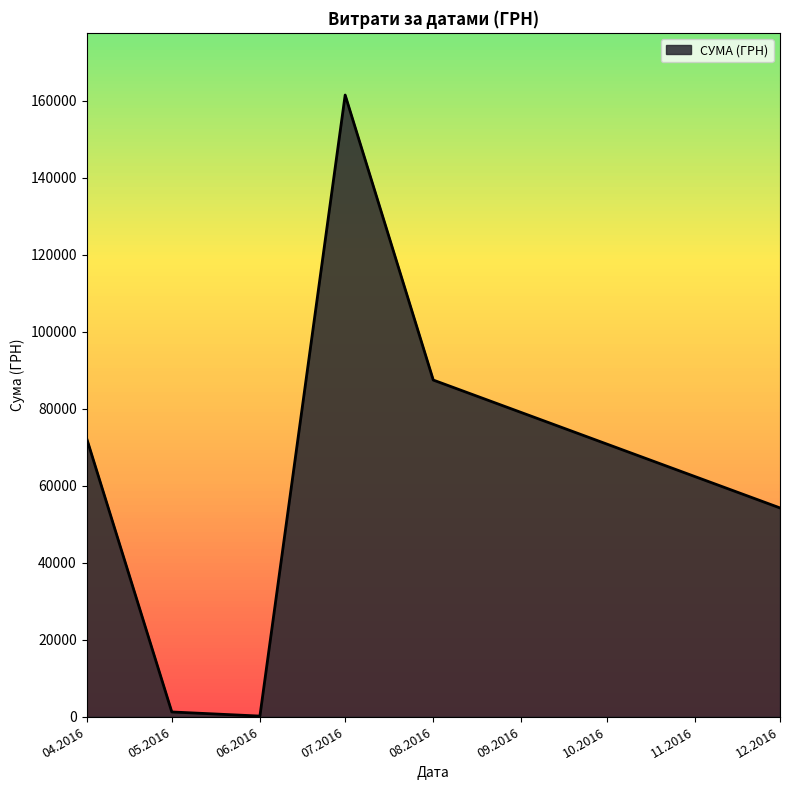

What is the change in value from 08.2016 to 12.2016?

-33221.1